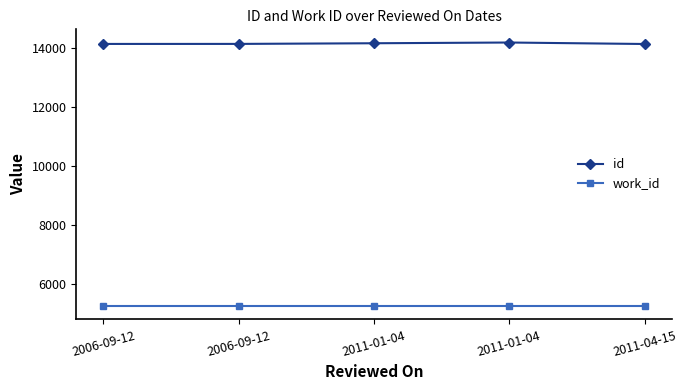

List the series in order of their overall mean, highest first.

id, work_id